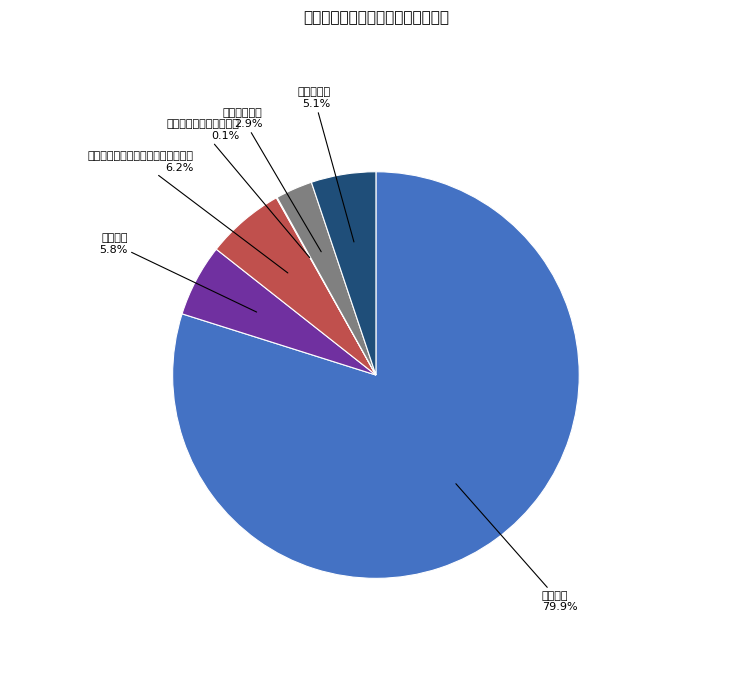

Which category has the biggest portion of the pie?

行政运行